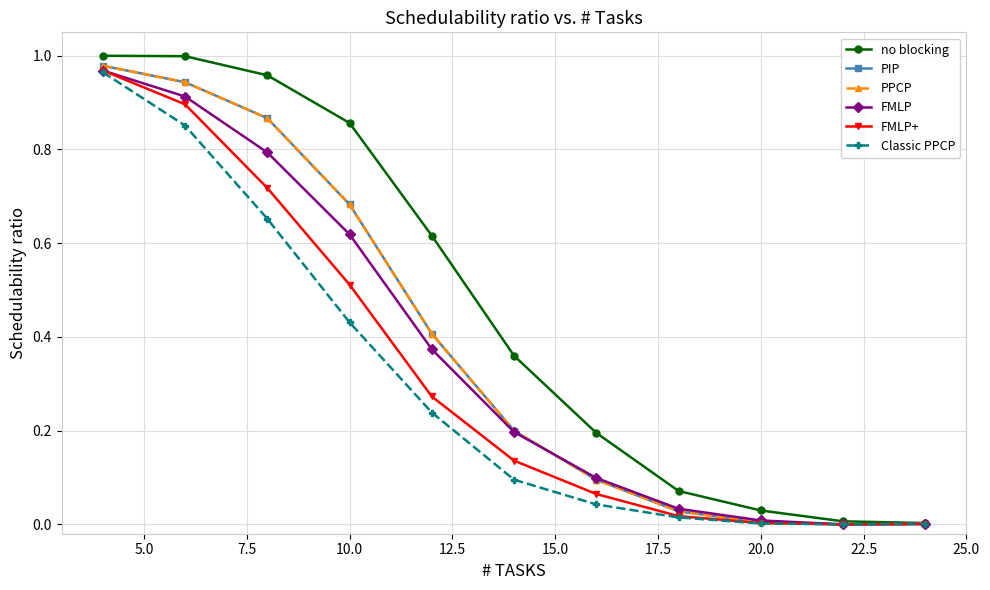

Does the chart have visible grid lines?

Yes